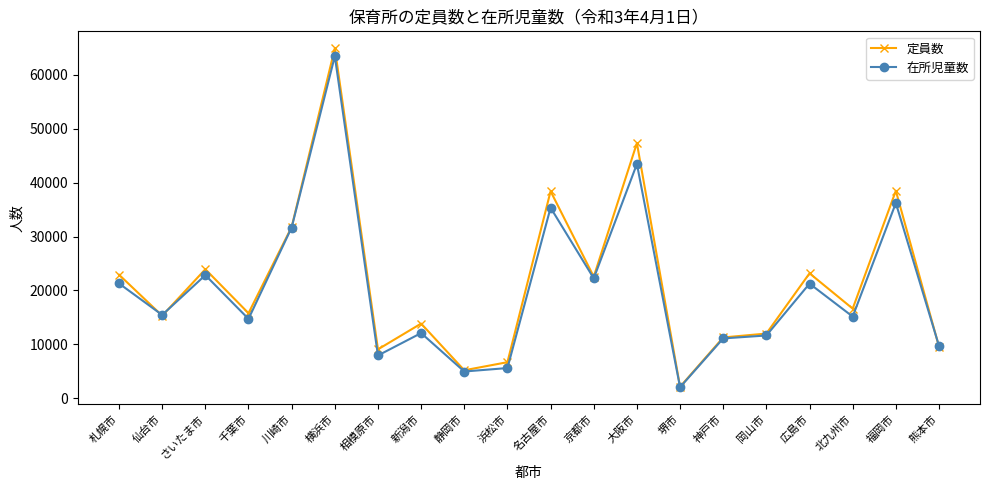

Where does the 定員数 series first go above 16619?

札幌市